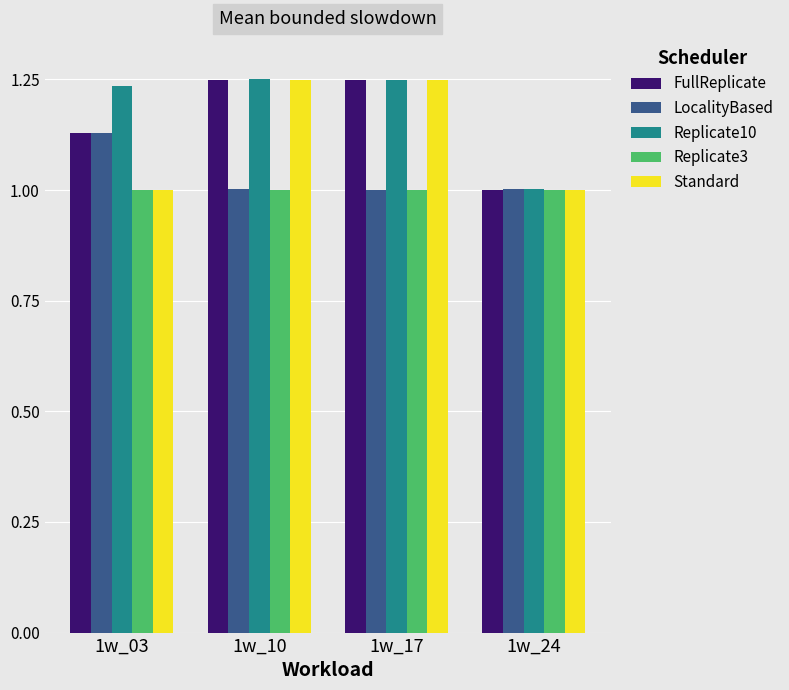

Are the bars grouped side by side (vs. stacked)?

Yes